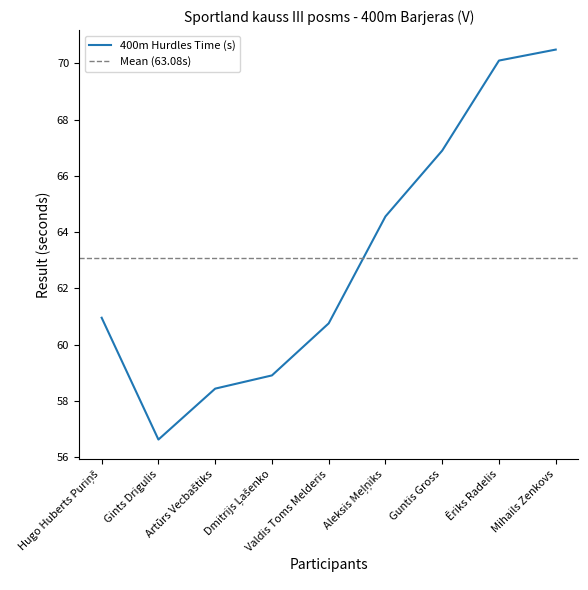

Reading right to left, list all the values displayed in this chart.

Mihails Zenkovs=70.5	Ēriks Radelis=70.1	Guntis Gross=66.9	Aleksis Meļņiks=64.6	Valdis Toms Melderis=60.8	Dmitrijs Ļašenko=58.9	Artūrs Vecbaštiks=58.4	Gints Drigulis=56.6	Hugo Huberts Puriņš=61.0